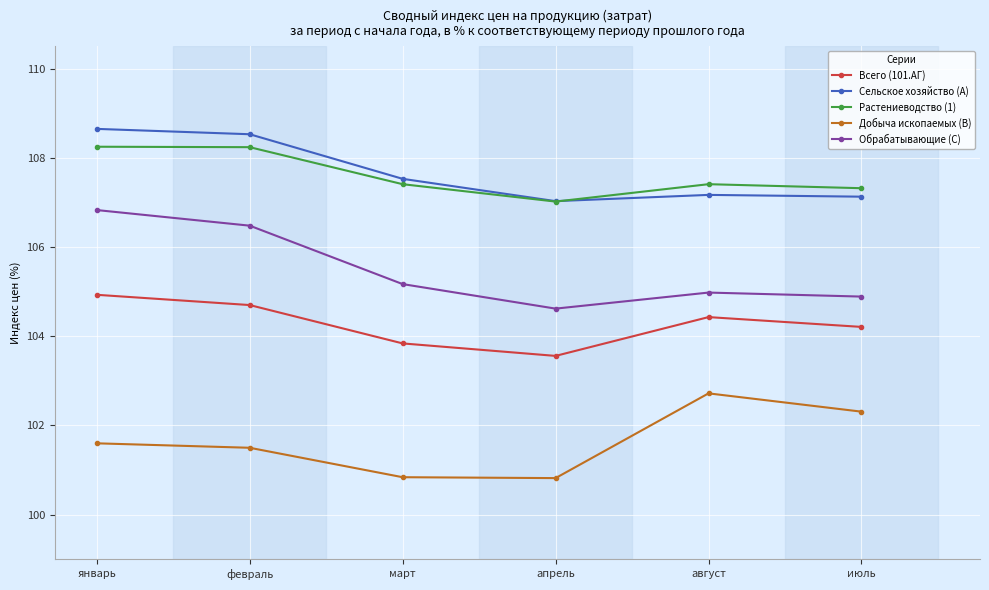

The value of Всего (101.АГ) at август is 104.4. True or false?

True